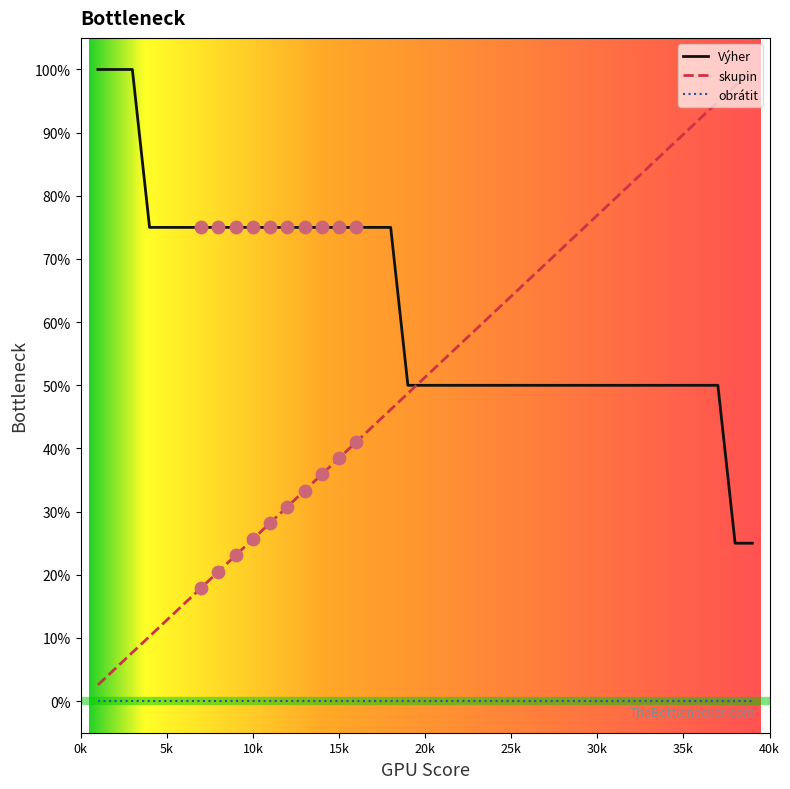

Which series has the largest total across all categories?

Výher